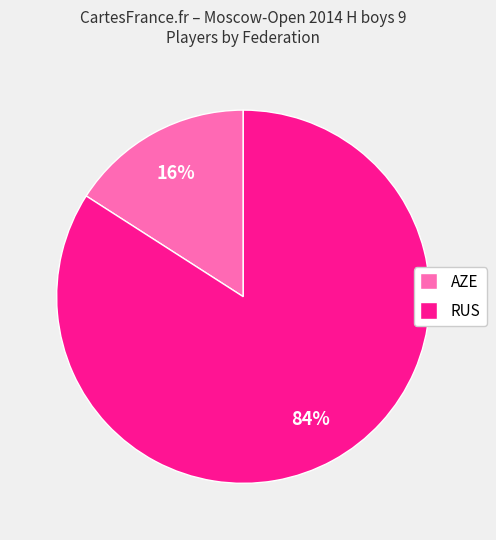

To the nearest percent, what portion does AZE represent?

16%